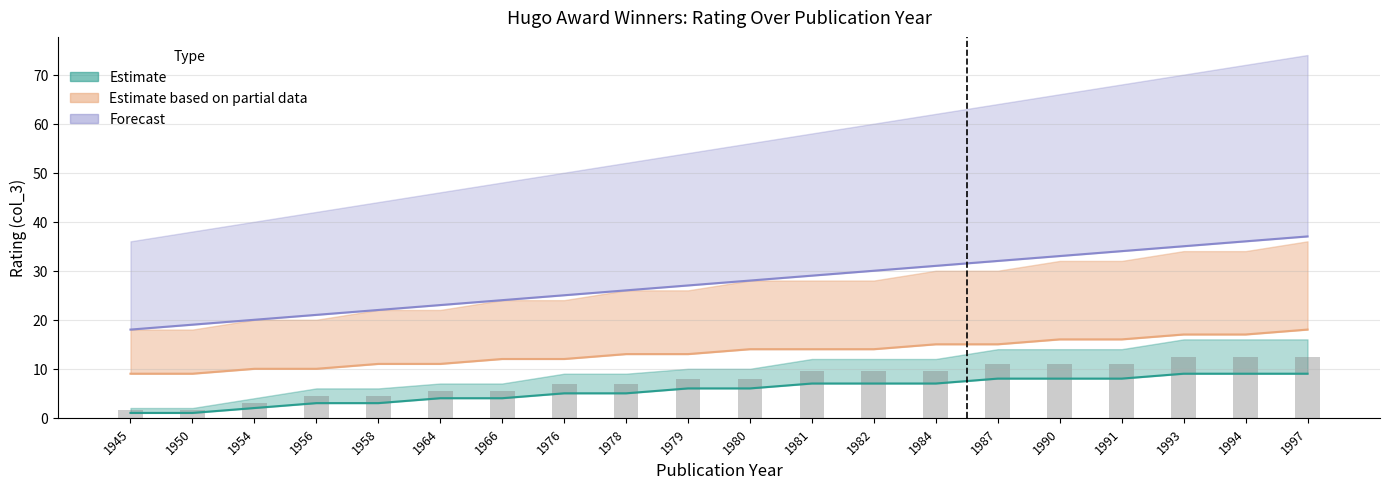

Which category has the lowest value in the Estimate_upper series?

1945